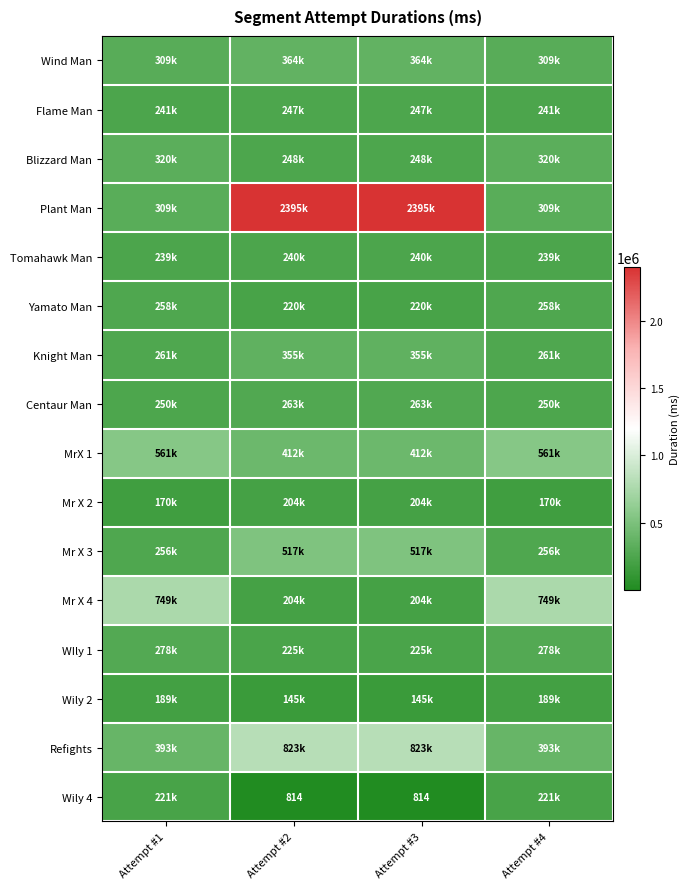

Rank the categories by Tomahawk Man value from highest to lowest.

Attempt #2, Attempt #3, Attempt #1, Attempt #4